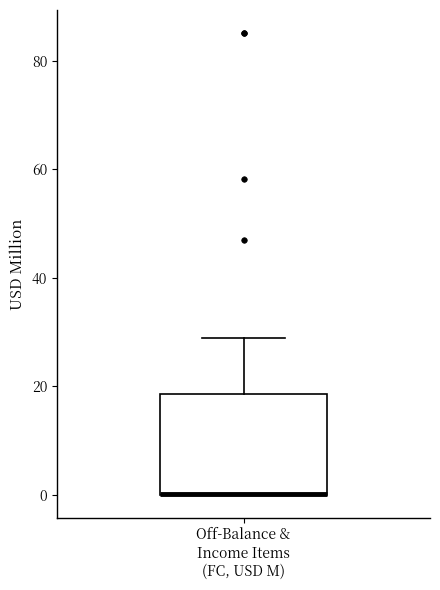

Where is the upper edge of the box for Off-Balance & Income Items (FC, USD M) on the y-axis? The values are not printed on the chart, so give them approximately, as read against the axis.

18